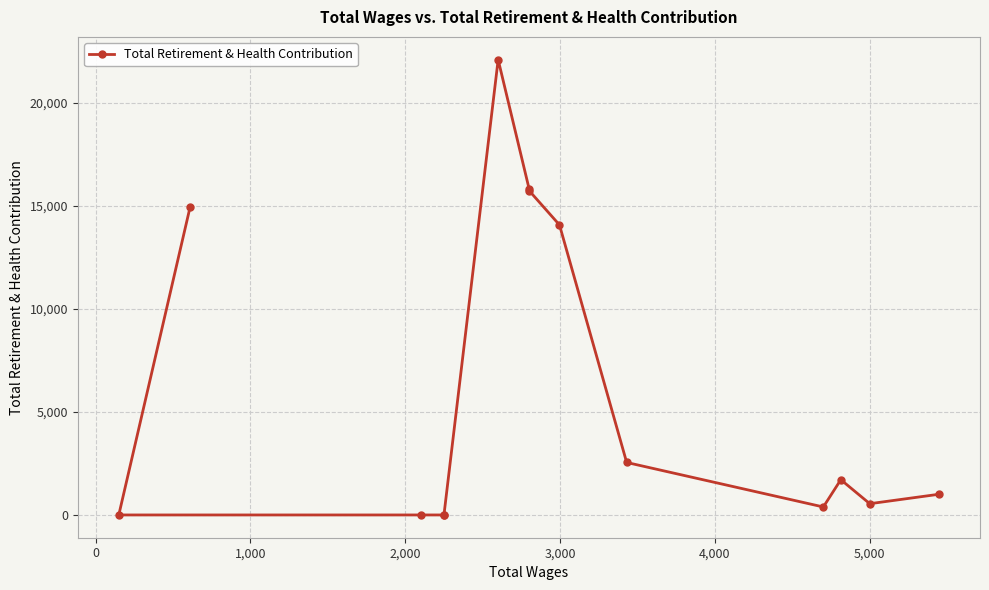

Which has a higher value, 2,000 or 4,000?

4,000